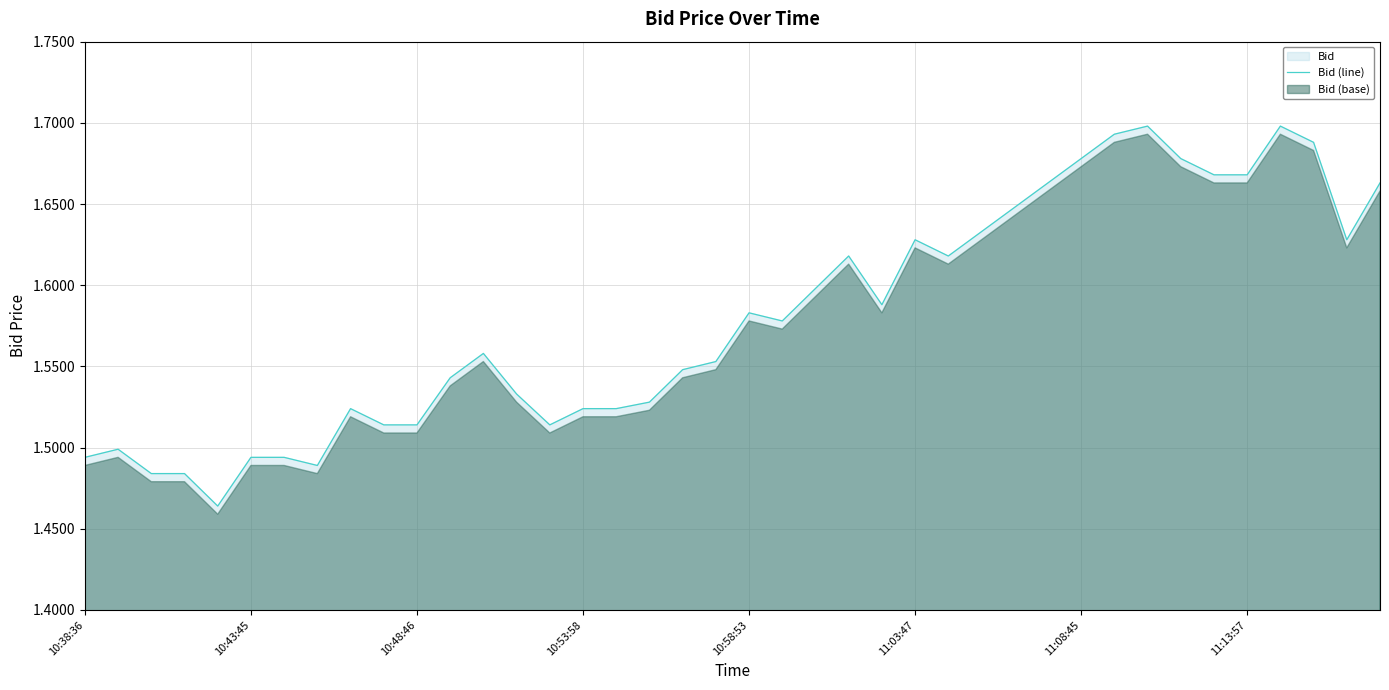

The Bid (line) series shows 0.8 at 10:48:46. True or false?

False